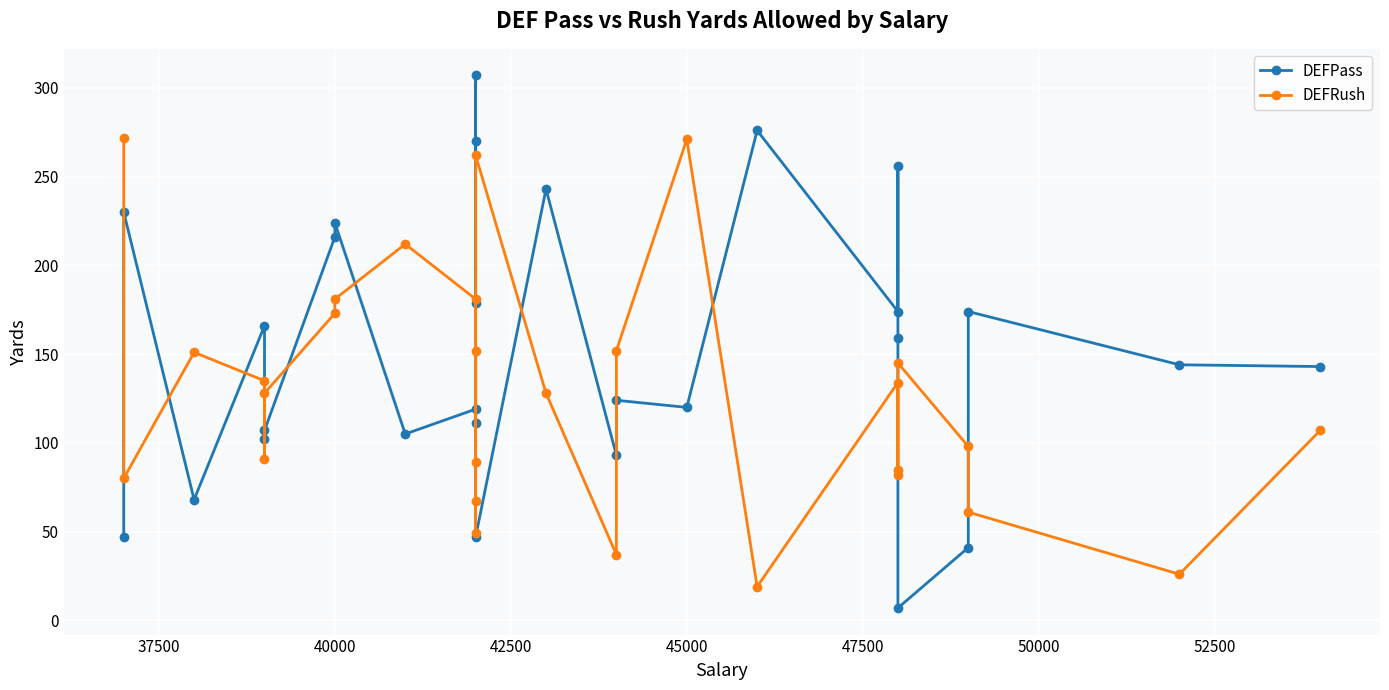

Count the number of categories in the chart.

28